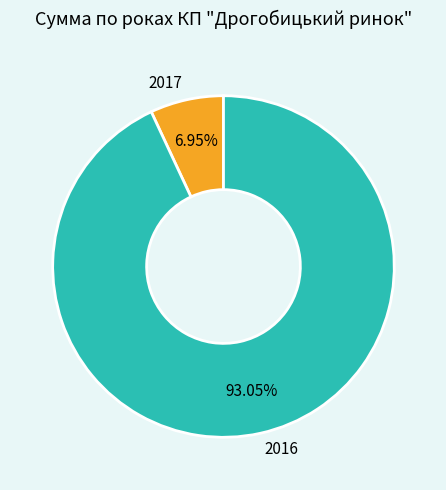

To the nearest percent, what portion does 2017 represent?

7%